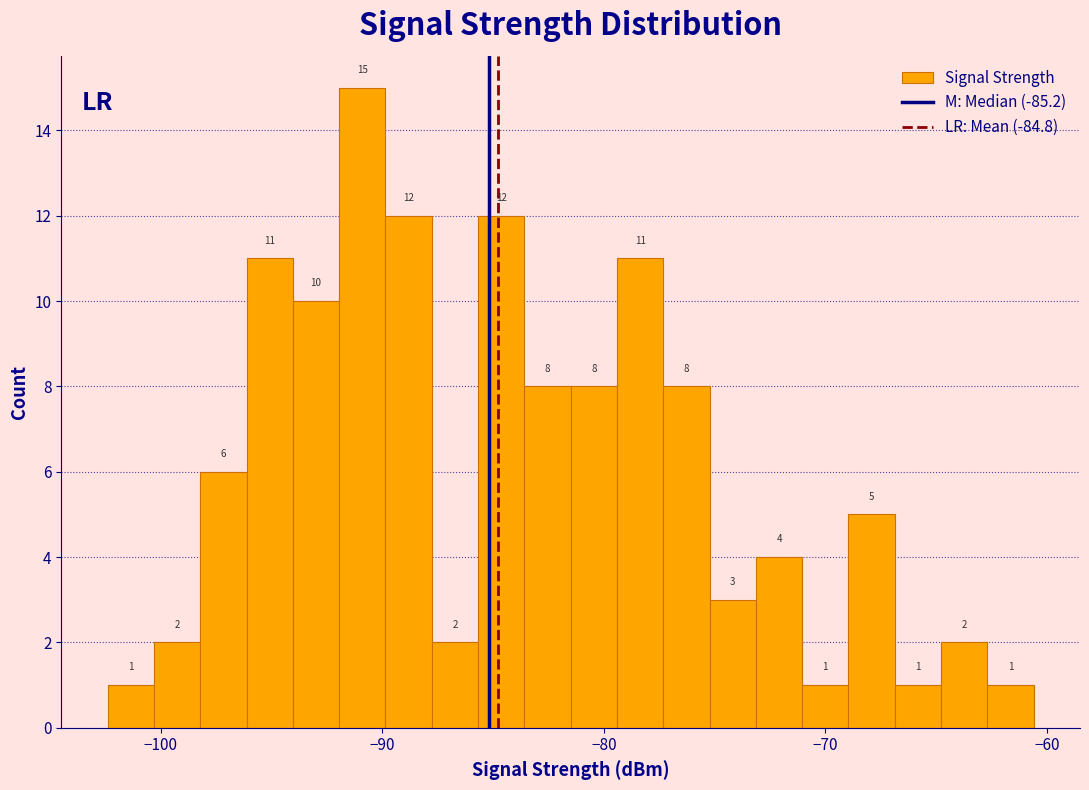

Read against the x-axis, roughly where is the centre of the tallest bar?

-91